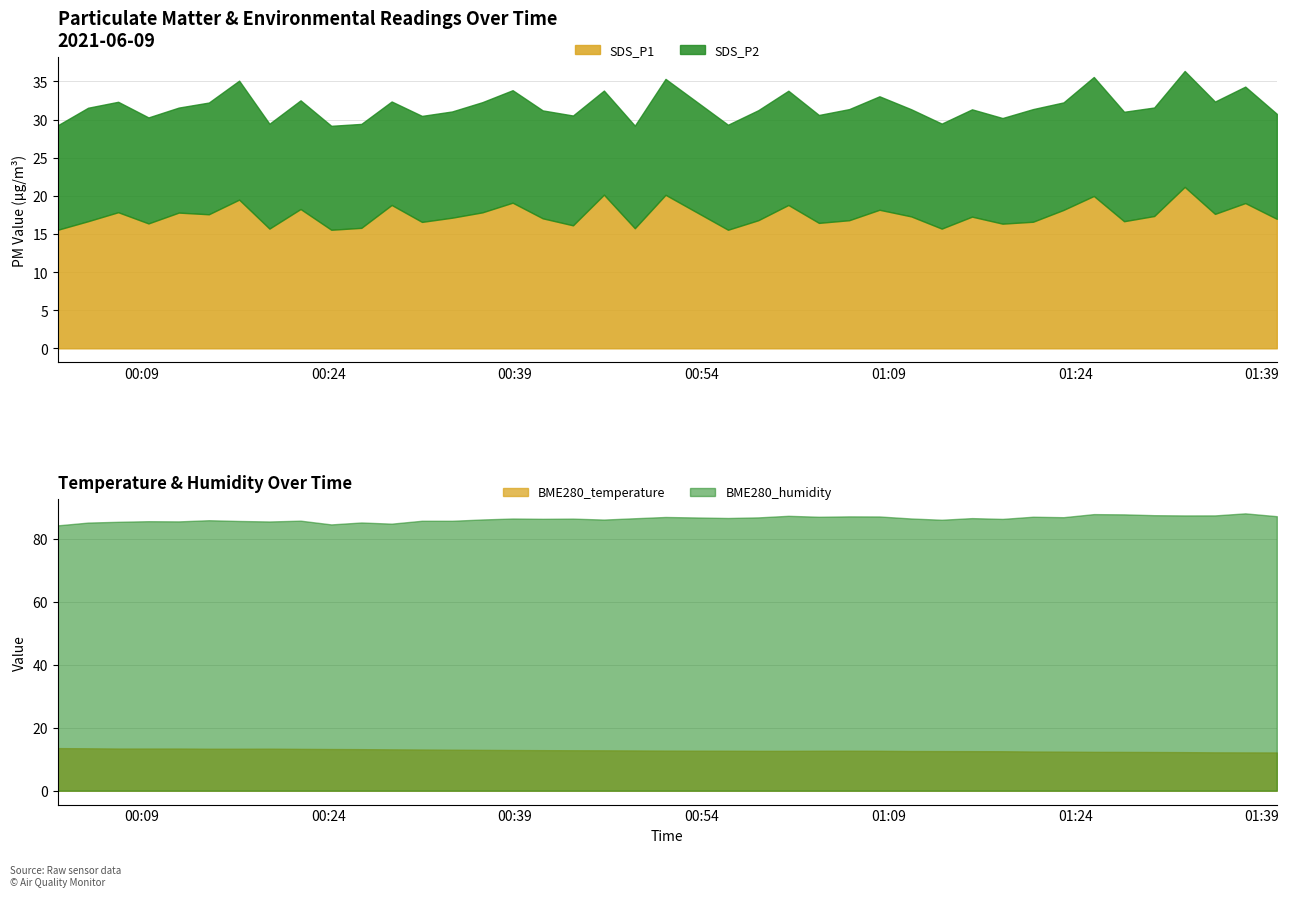

In BME280_humidity, how many points are higher than both neighbors (excluding endpoints)?

14